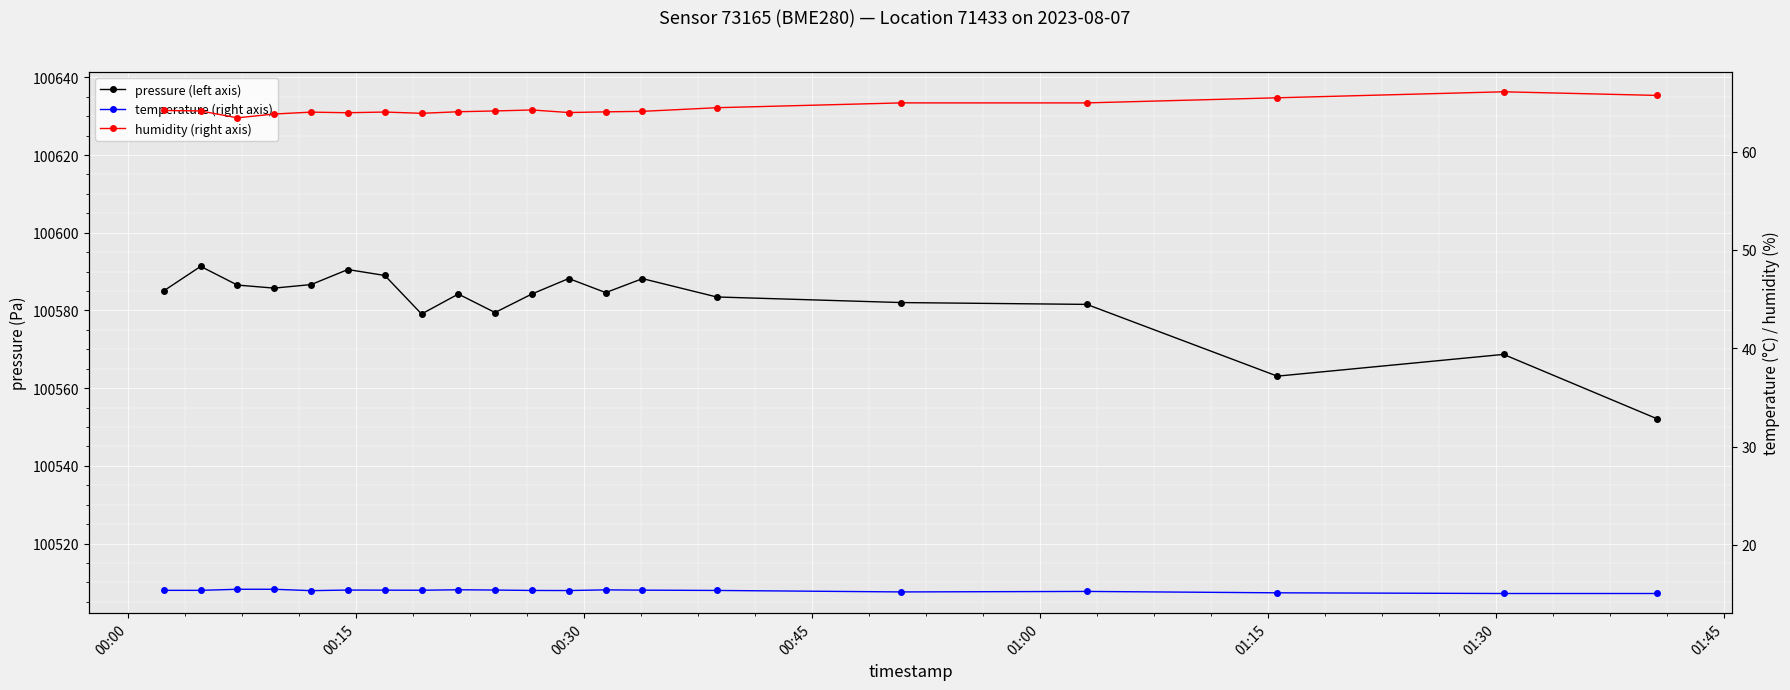

Rank the series by their maximum value, from lowest to highest.

temperature (right axis), humidity (right axis), pressure (left axis)